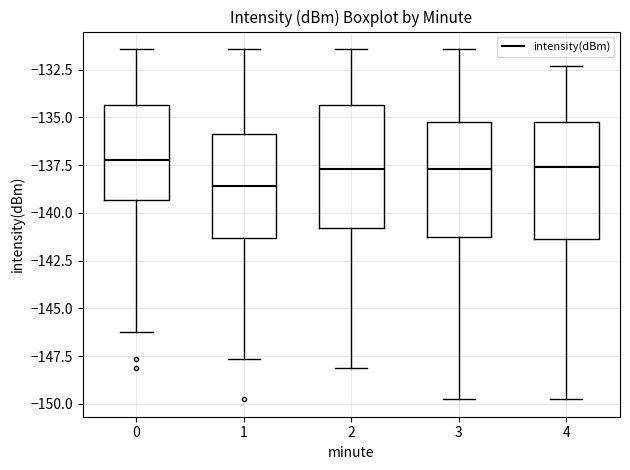

Reading left to right, read every box against the y-axis: the position of its median line, the range the box covers, and the ends of its whiskers. The values are not printed on the chart, so give them approximately, as read against the axis.

0: median -137.0, box -139.5 to -134.5, whiskers -146.0 to -131.5
1: median -138.5, box -141.5 to -136.0, whiskers -147.5 to -131.5
2: median -137.5, box -141.0 to -134.5, whiskers -148.0 to -131.5
3: median -137.5, box -141.5 to -135.0, whiskers -150.0 to -131.5
4: median -137.5, box -141.5 to -135.0, whiskers -150.0 to -132.5